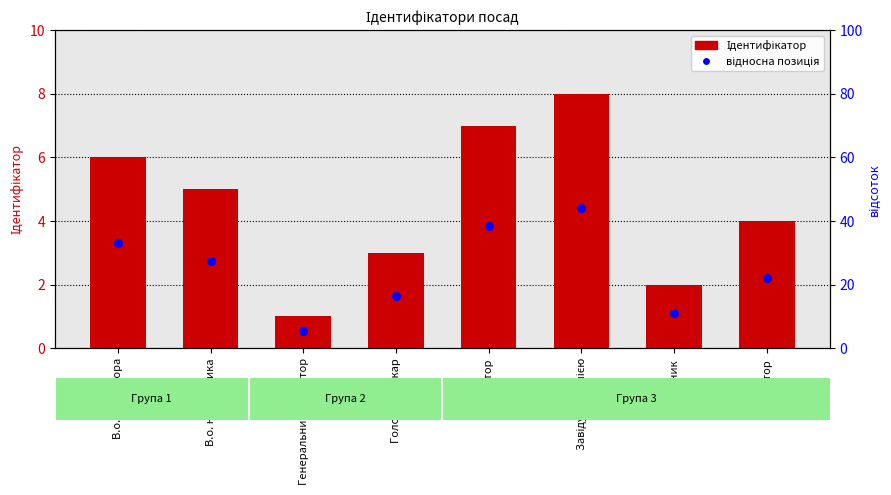

Is the value of відносна позиція at Ректор greater than the value of Ідентифікатор at Директор?

No